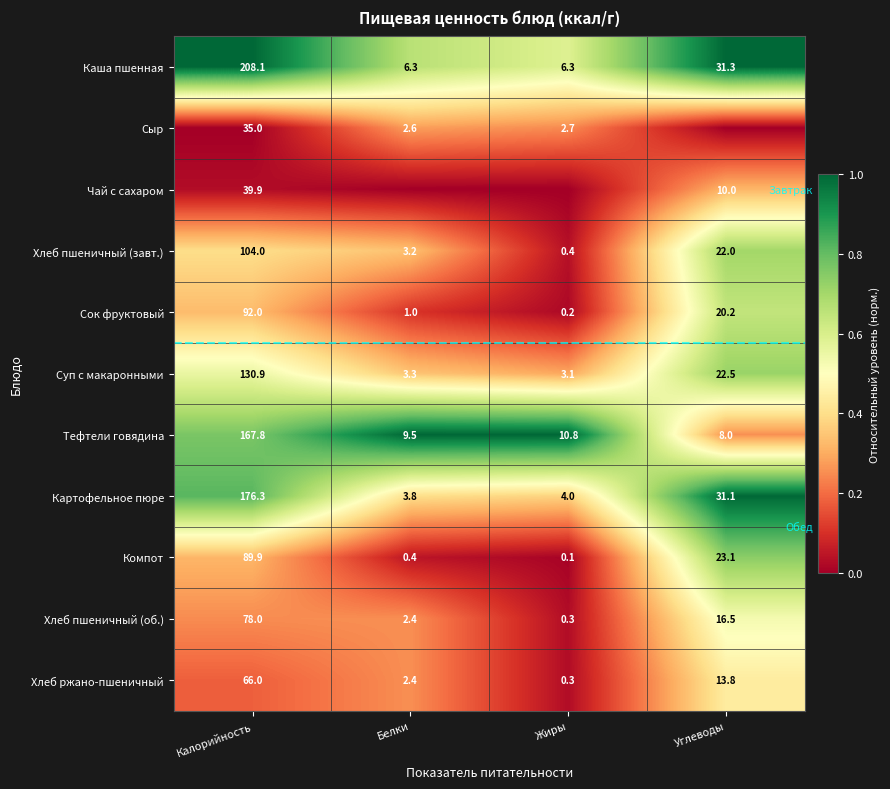

The value of Сок фруктовый at Калорийность is 92.0. True or false?

True